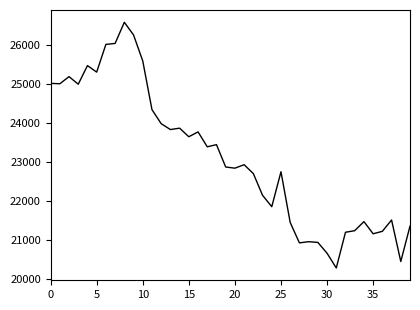

What is the maximum value shown in the chart?

26583.1